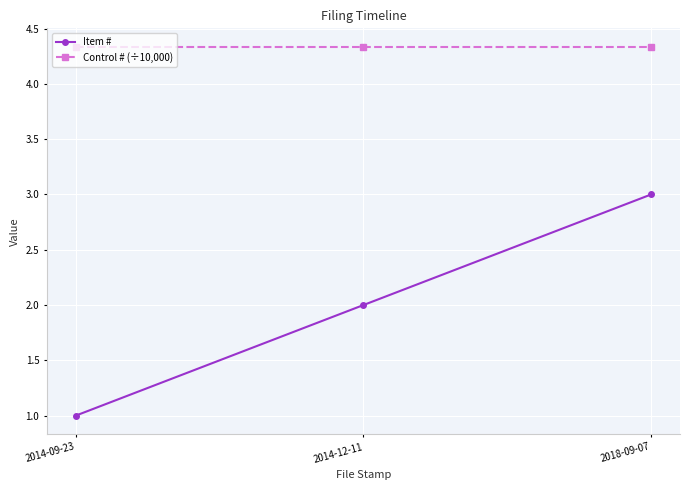

What is the sum of all Control # (÷10,000) values?

13.0